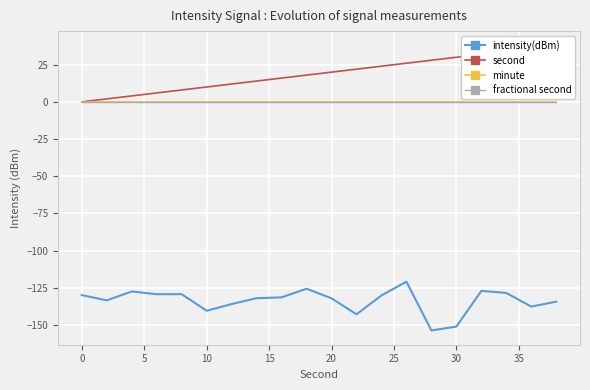

True or false: fractional second and intensity(dBm) intersect in this chart.

False